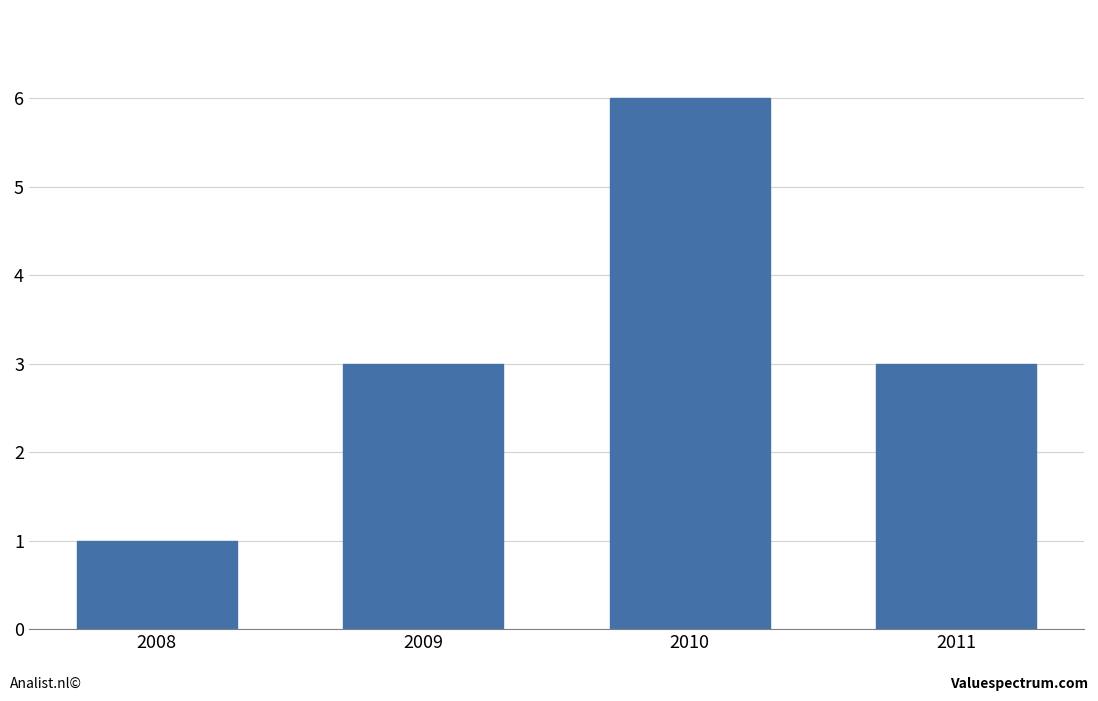

What is the difference between the maximum and second lowest values?

3